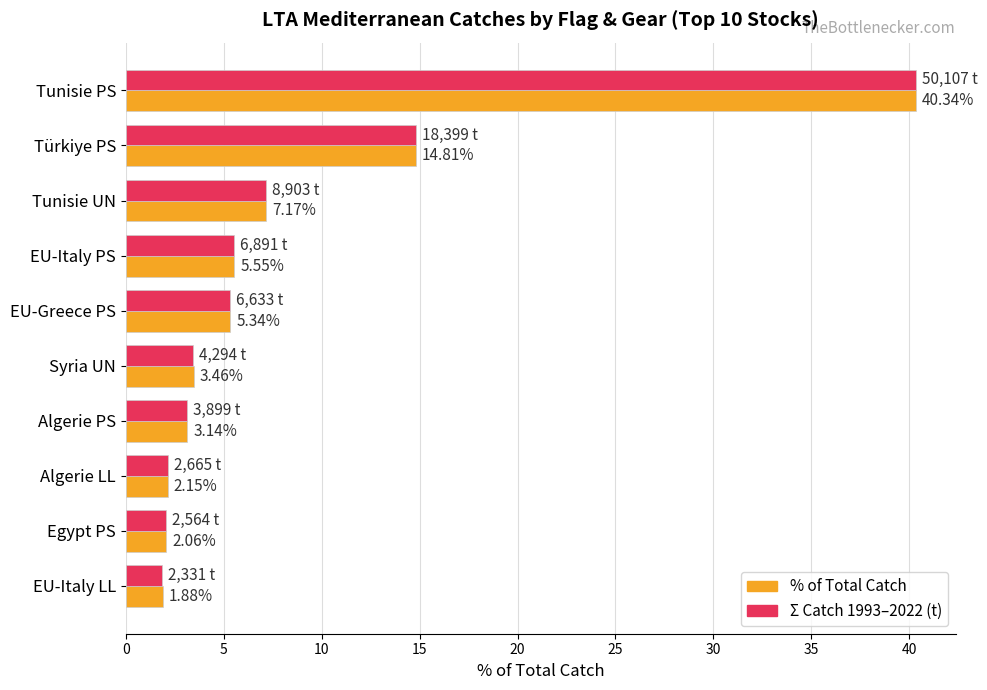

What is the total value across all series at Algerie LL?

4.3